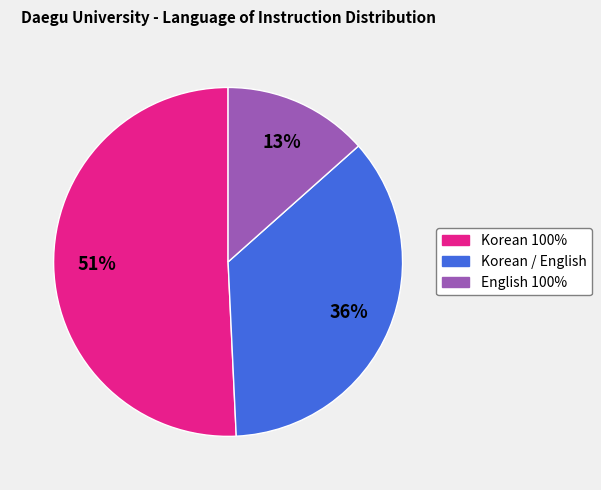

What is the smallest slice in the pie chart?

English 100%